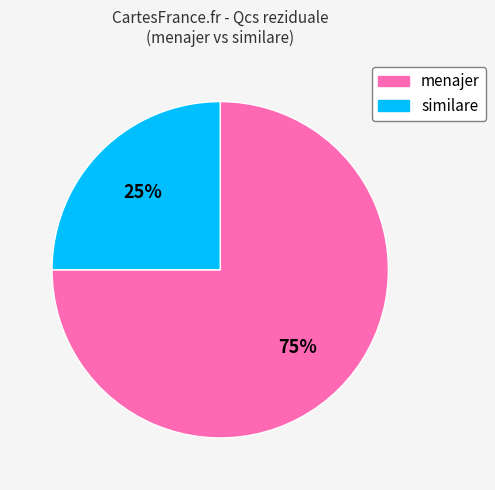

How many segments does this pie chart have?

2